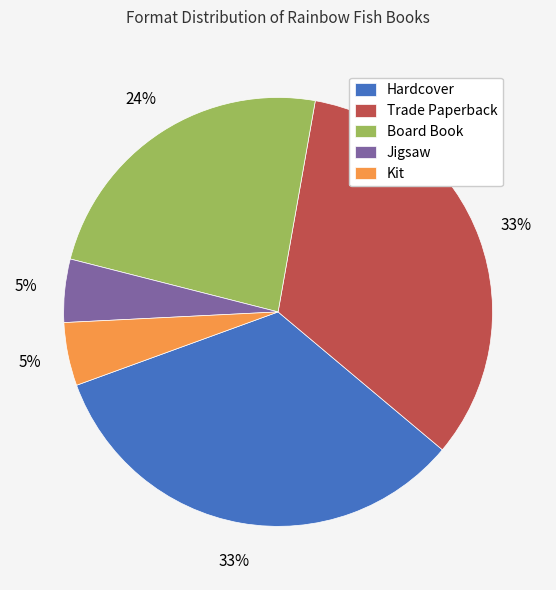

Does Trade Paperback represent more than half of the total?

No